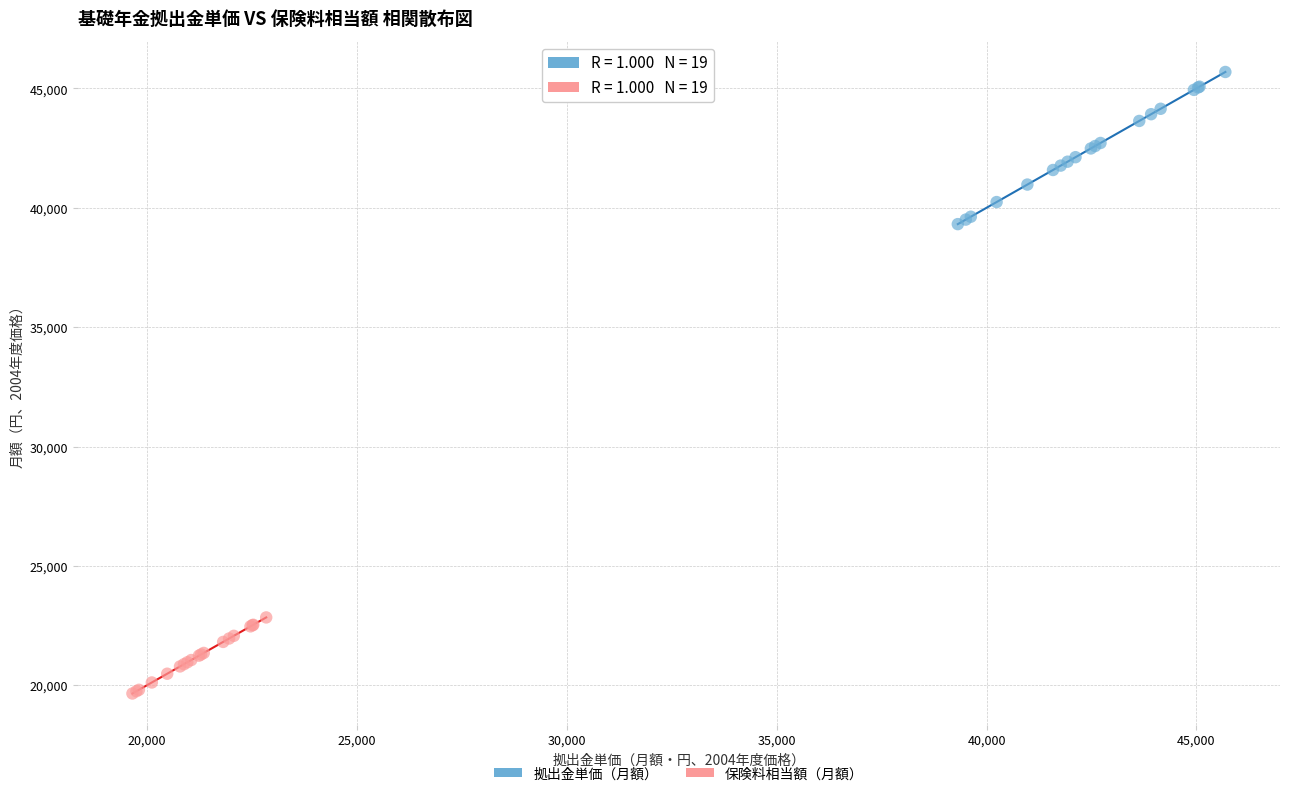

Which series contains the highest Y value?

拠出金単価（月額）